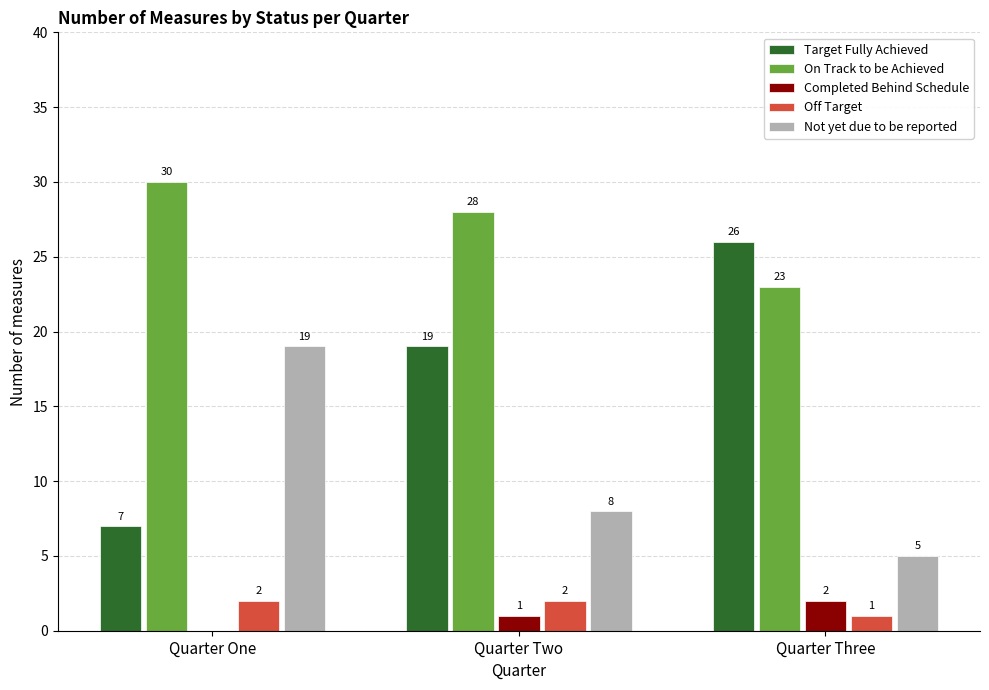

True or false: On Track to be Achieved has a value of 30 at Quarter One.

True